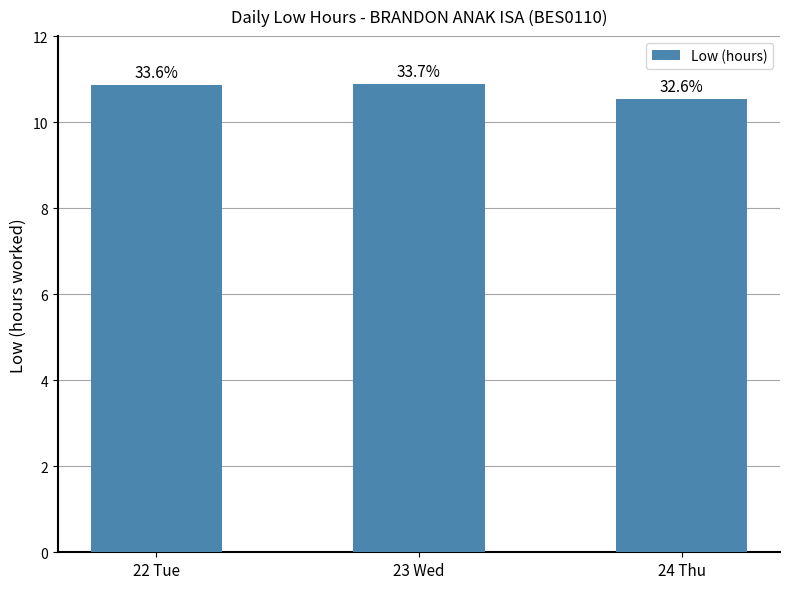

Does the chart contain any negative values?

No